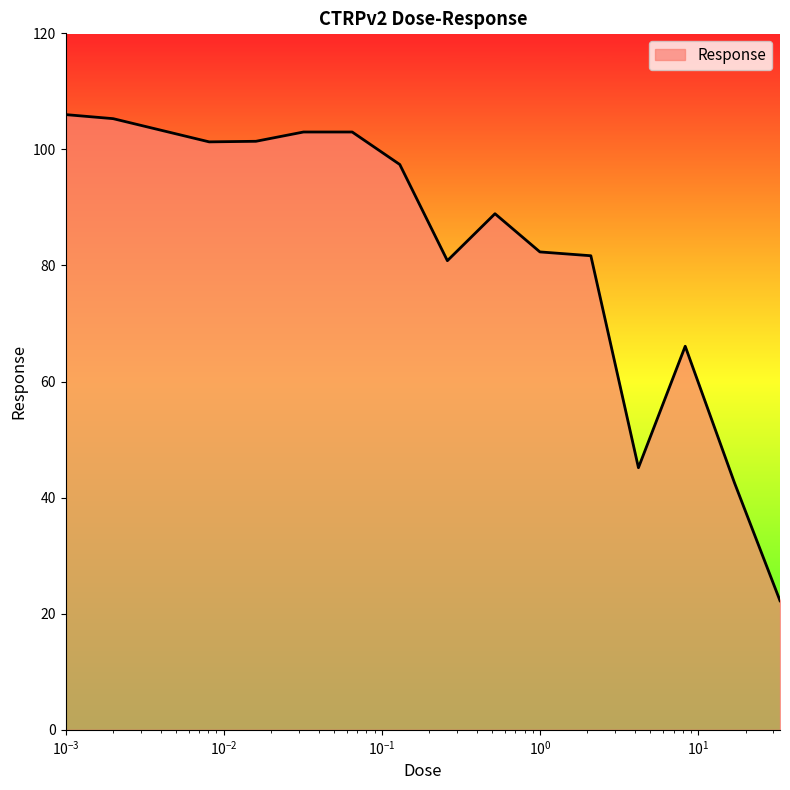

What is the greatest value displayed?

106.0